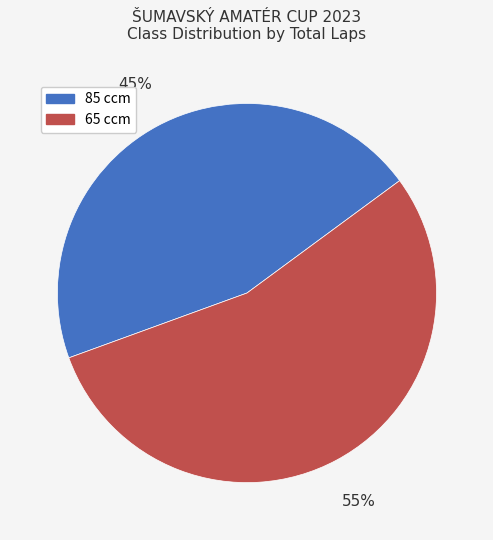

Does any single category account for the majority?

Yes